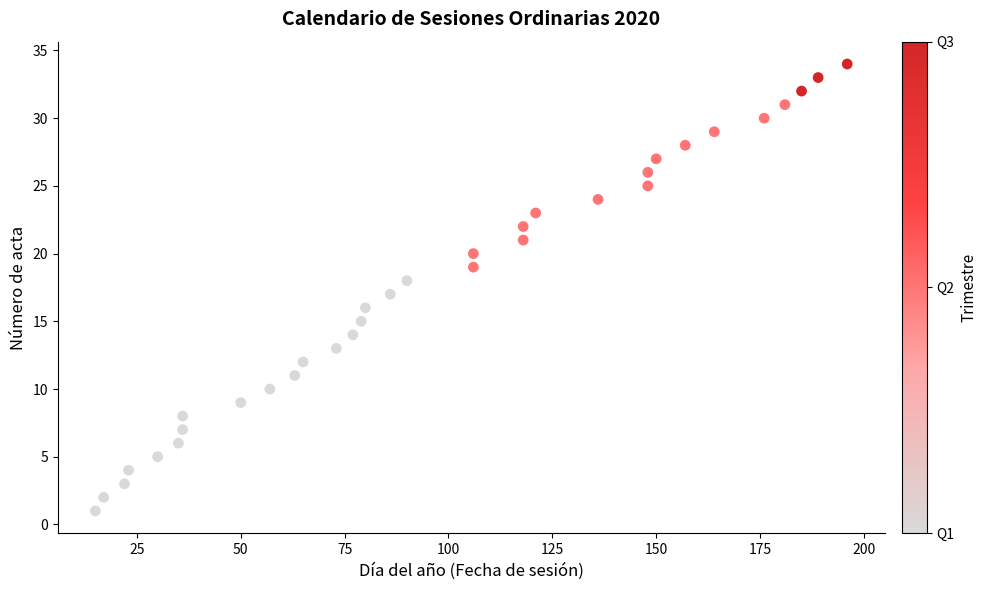

What is the range of X values (max minus min)?

181